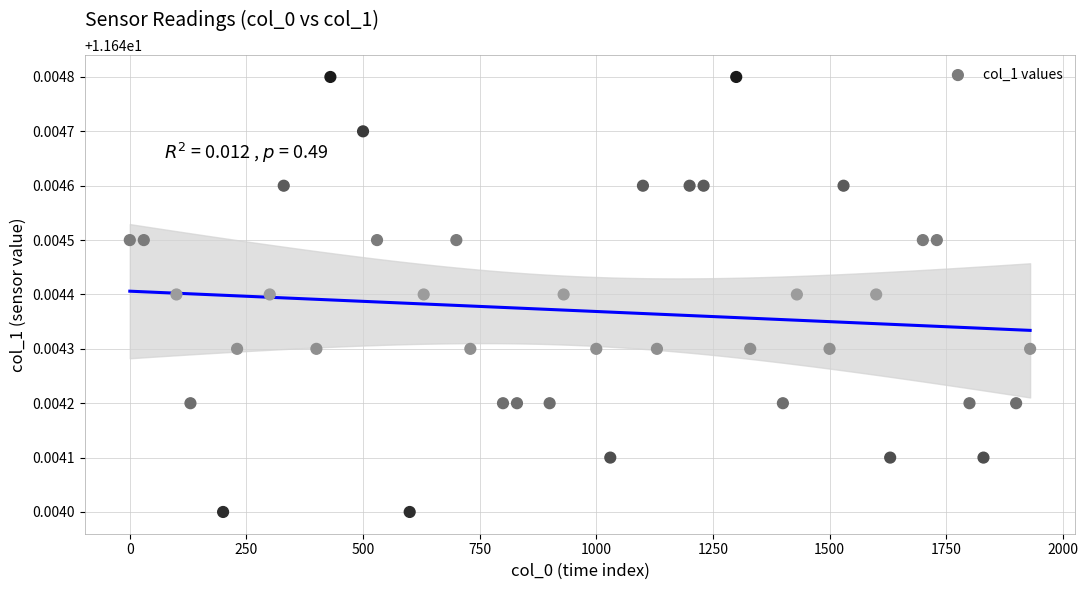

What is the range of X values (max minus min)?

1930.0